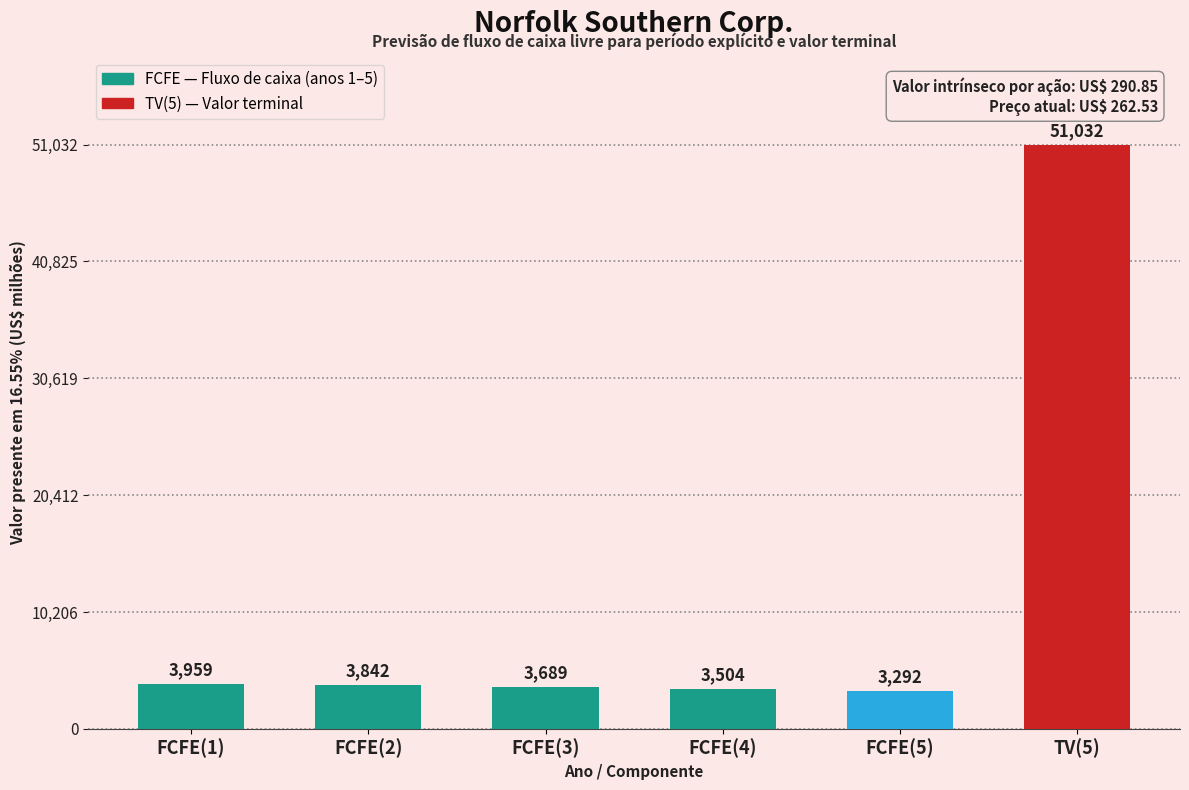

Does the chart contain stacked bars?

No